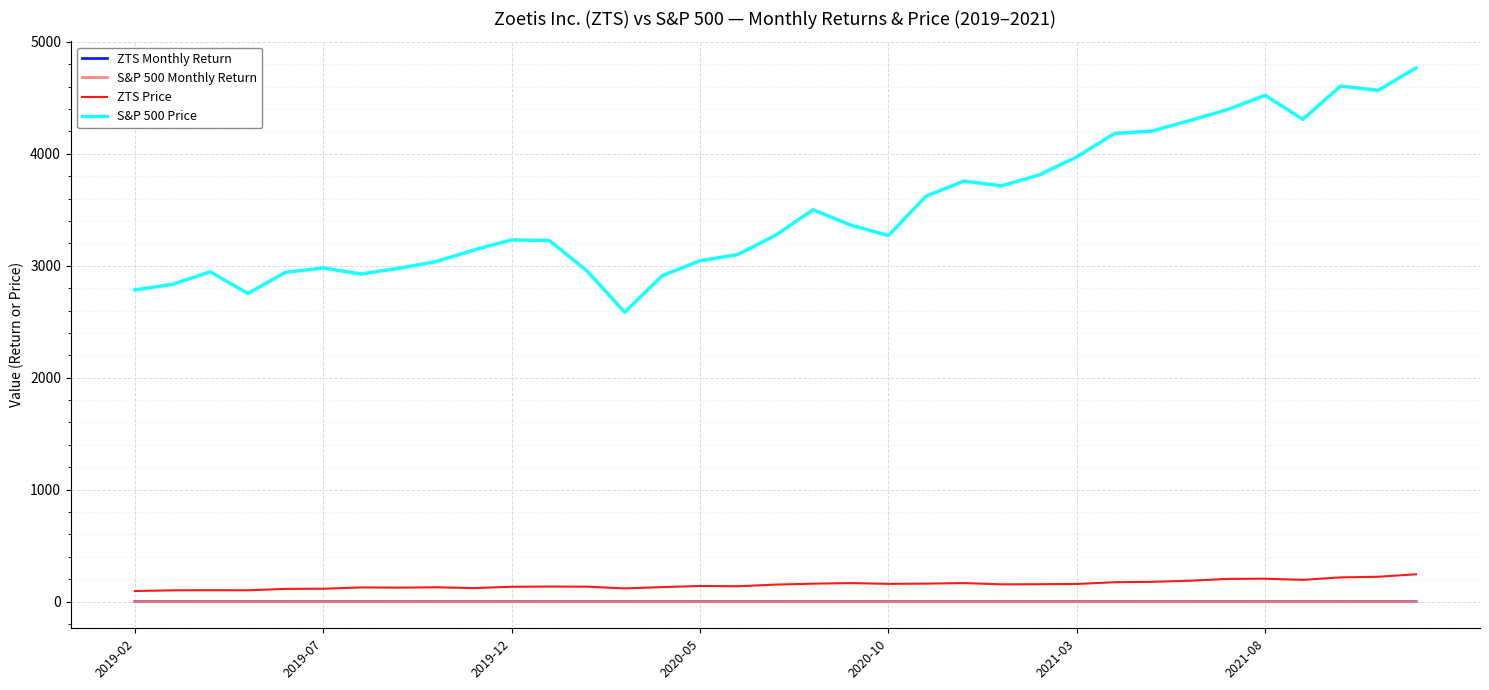

Which series has the widest spread of values?

S&P 500 Price